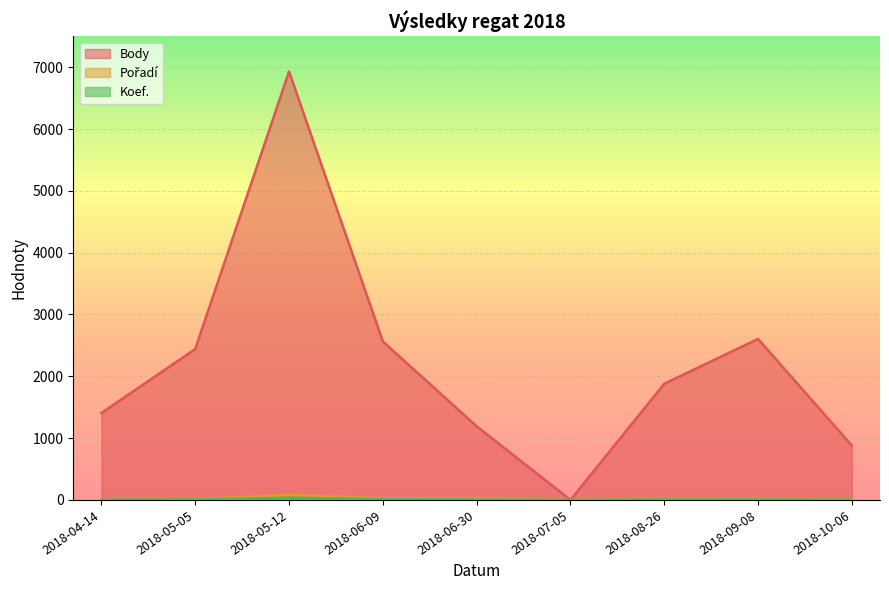

What is the maximum value for Pořadí?

81